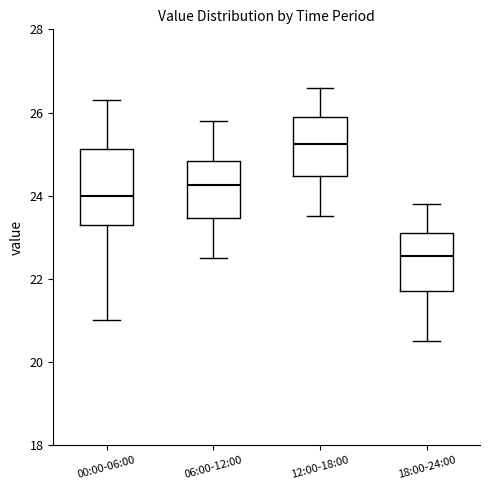

Reading left to right, read every box against the y-axis: the position of its median line, the range the box covers, and the ends of its whiskers. The values are not printed on the chart, so give them approximately, as read against the axis.

00:00-06:00: median 24.0, box 23.4 to 25.2, whiskers 21.0 to 26.4
06:00-12:00: median 24.2, box 23.4 to 24.8, whiskers 22.6 to 25.8
12:00-18:00: median 25.2, box 24.4 to 26.0, whiskers 23.6 to 26.6
18:00-24:00: median 22.6, box 21.8 to 23.2, whiskers 20.6 to 23.8